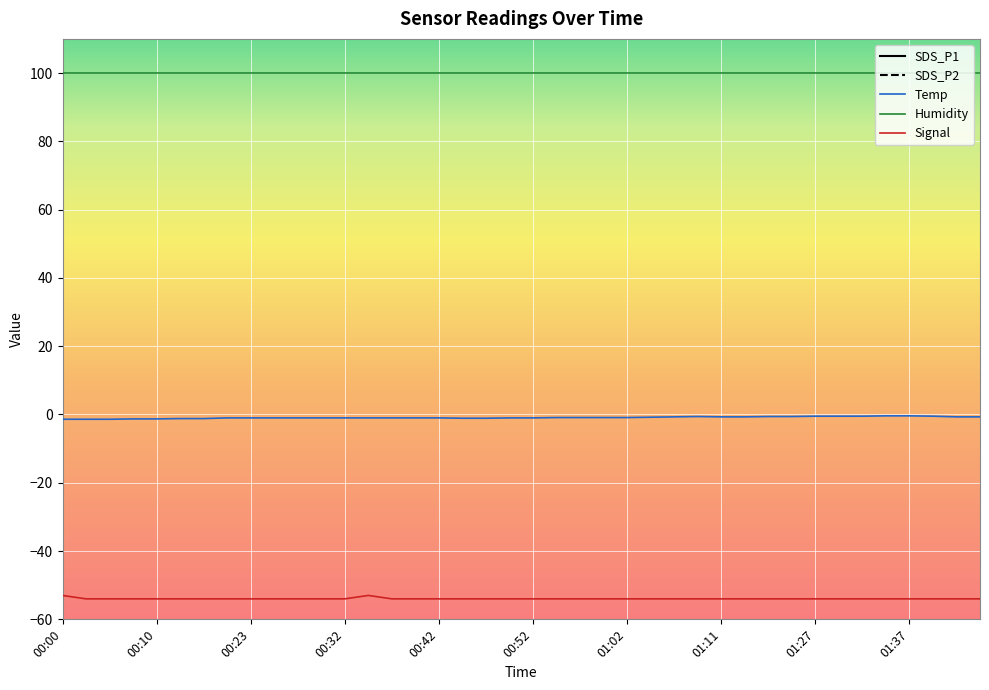

True or false: Temp has more than 1 interior local peaks.

False